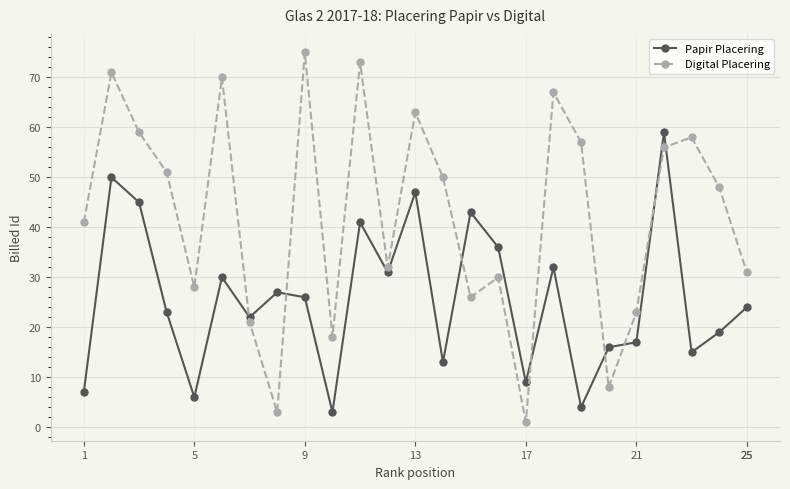

What is the value of the Papir Placering point at the 11th from the left?

41